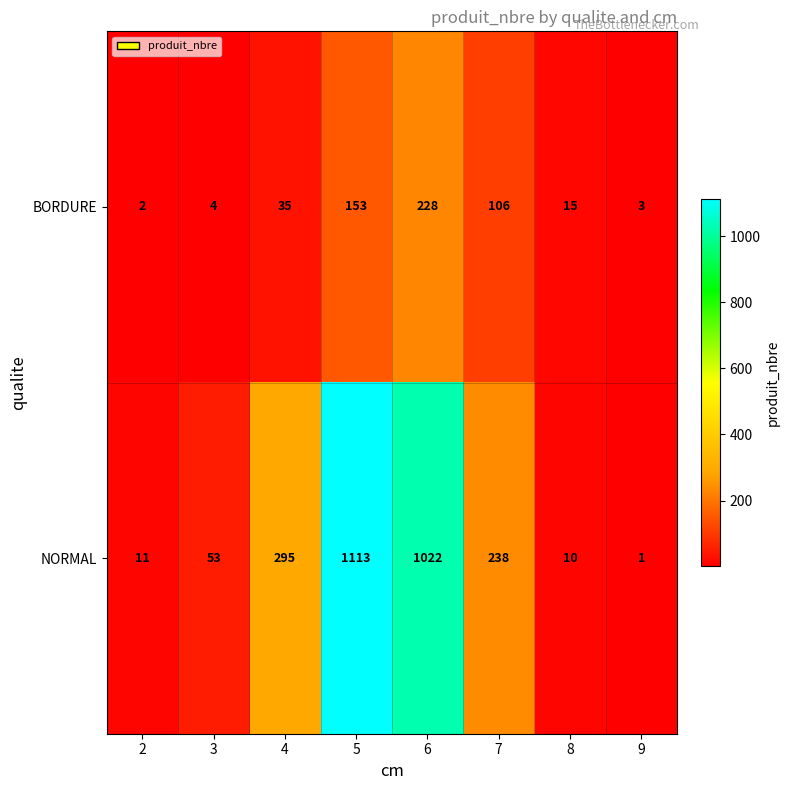

What is the difference between the highest and lowest values at 6?

794